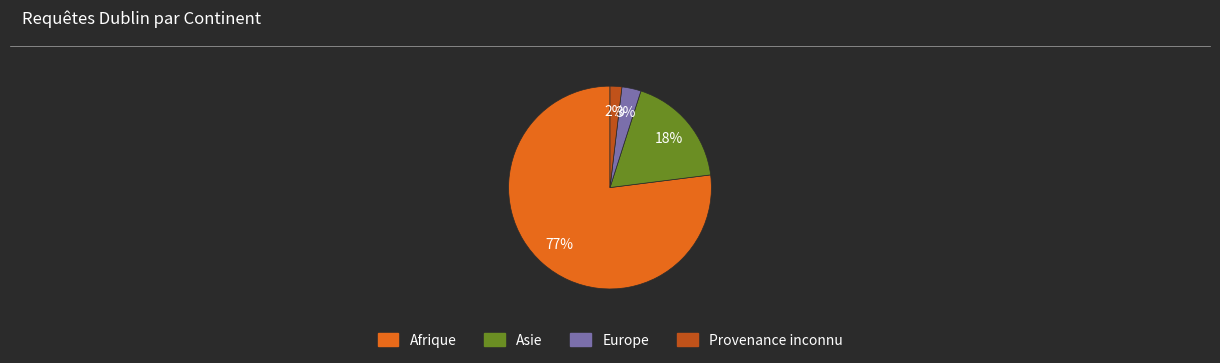

Which slice represents more than half of the pie?

Afrique